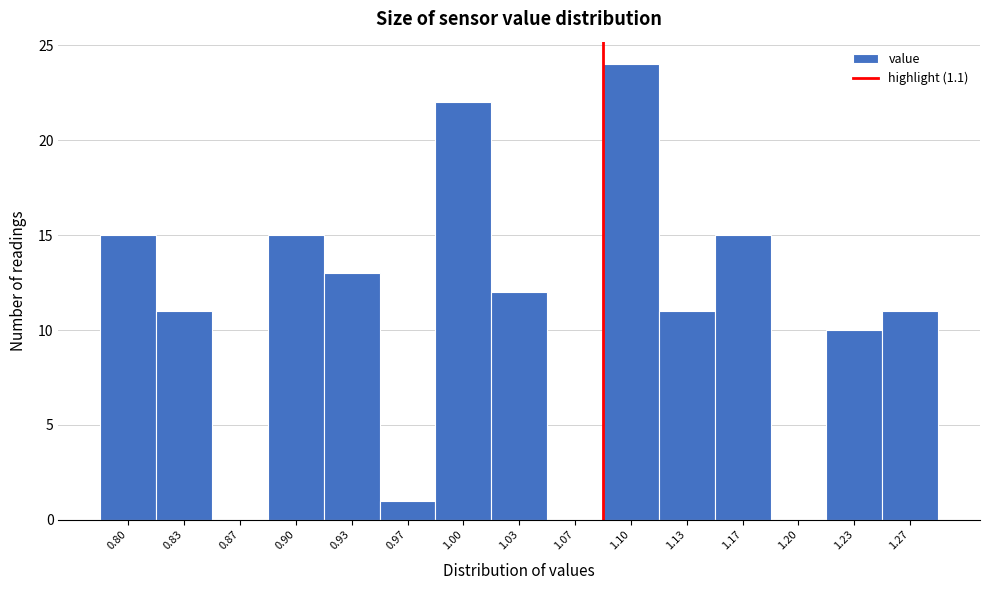

Reading right to left, extract all data points from this chart.

1.27=11	1.23=10	1.20=0	1.17=15	1.13=11	1.10=24	1.07=0	1.03=12	1.00=22	0.97=1	0.93=13	0.90=15	0.87=0	0.83=11	0.80=15